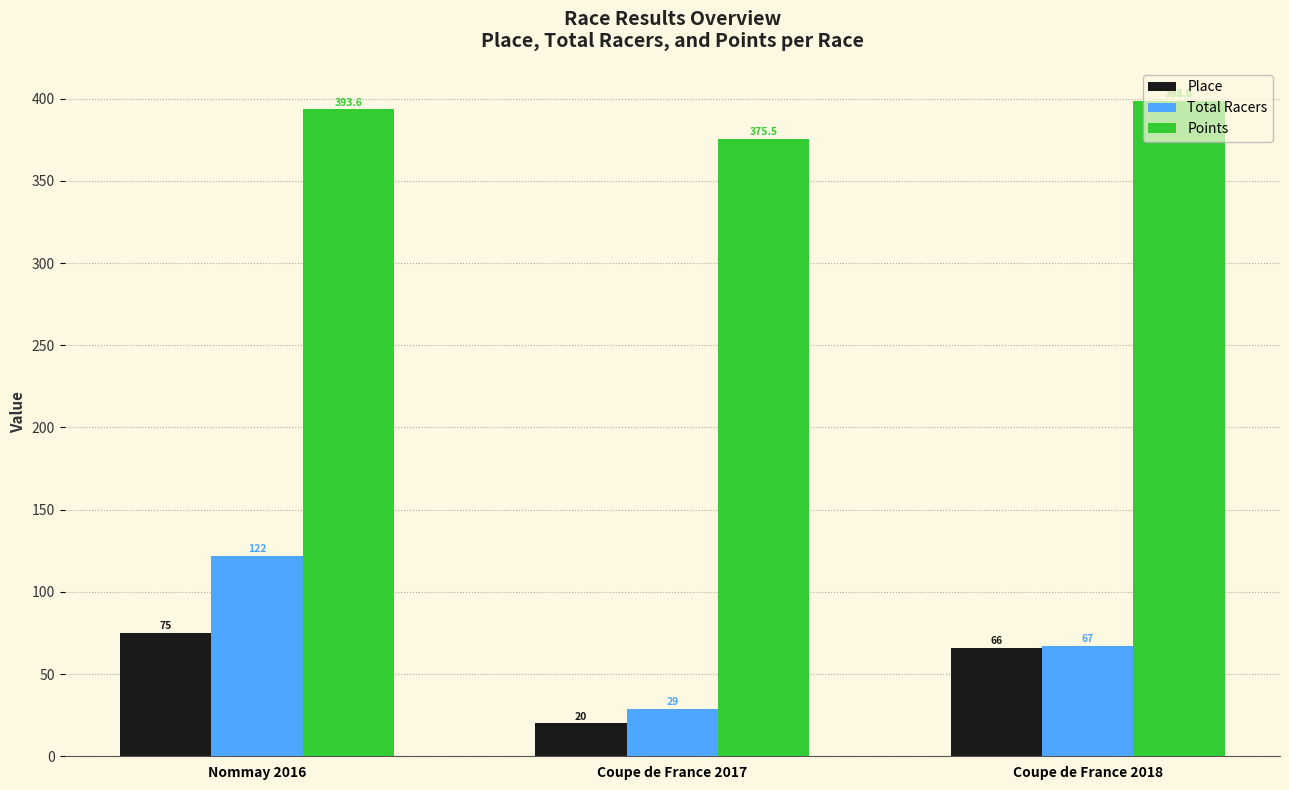

At which label does Points reach its peak?

Coupe de France 2018